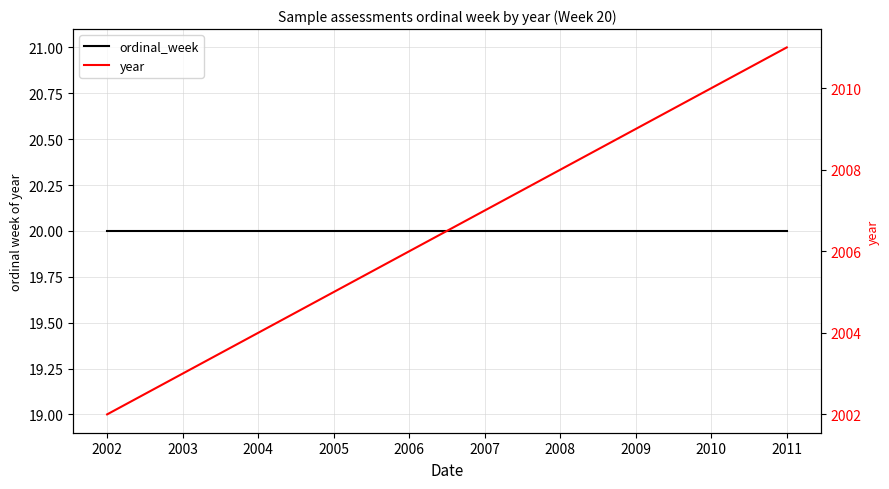

How many year values are between 2004 and 2009?

6